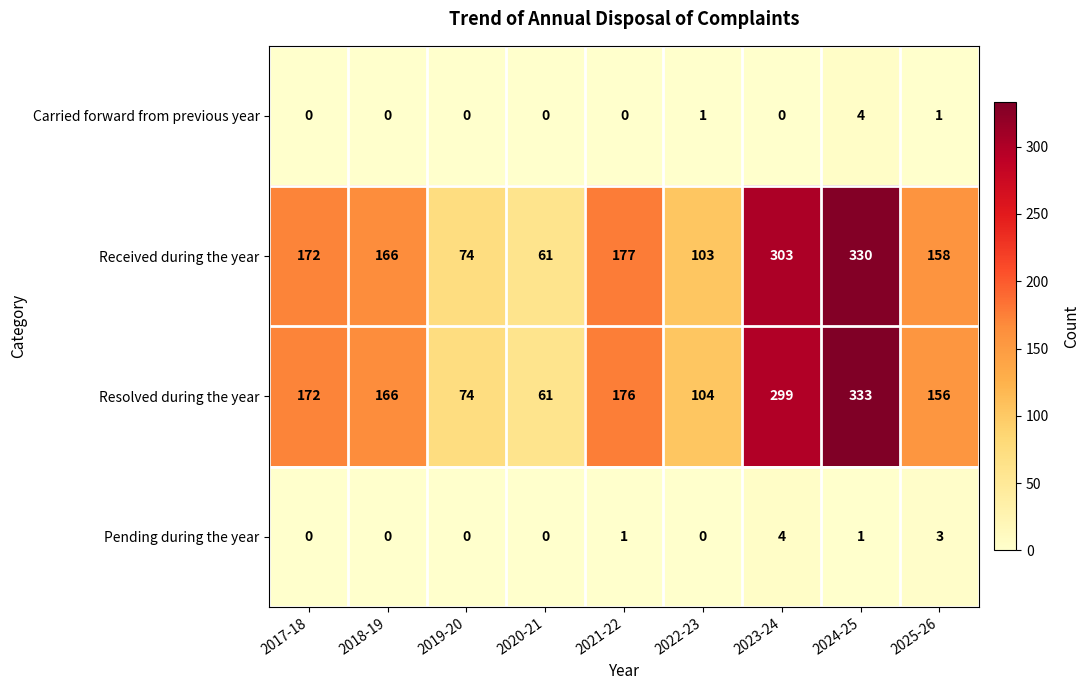

List the labels in order of Resolved during the year value, largest first.

2024-25, 2023-24, 2021-22, 2017-18, 2018-19, 2025-26, 2022-23, 2019-20, 2020-21